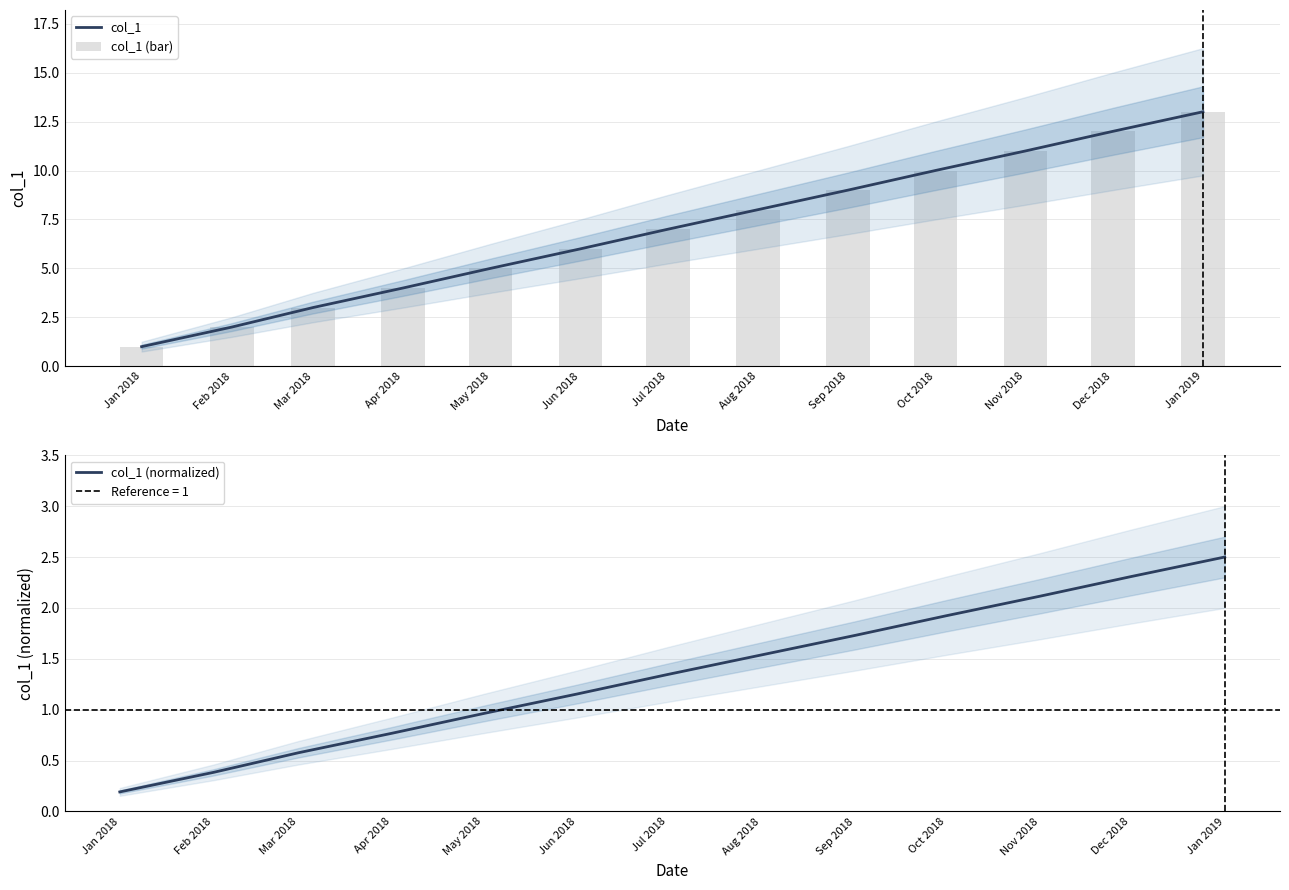

What is the value of the col_1 (bar) bar at the 4th from the left?

4.0